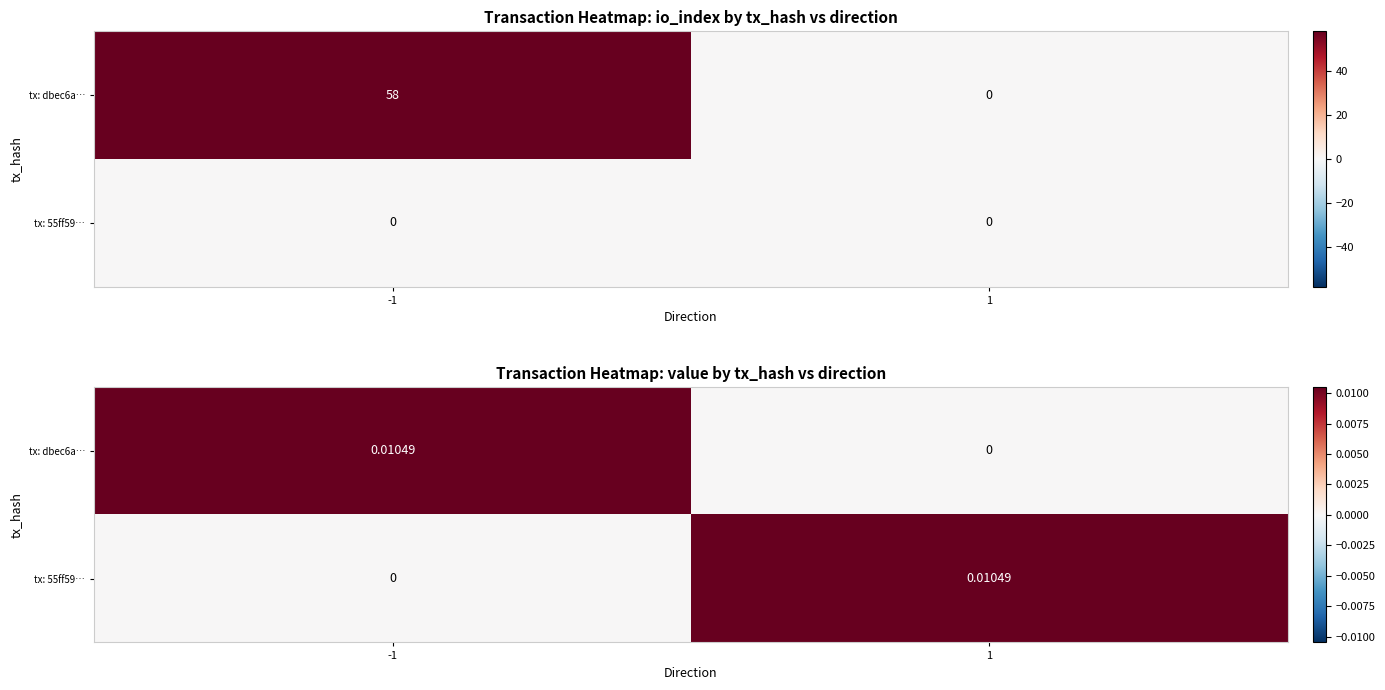

At which category does the chart reach its peak across all series?

-1